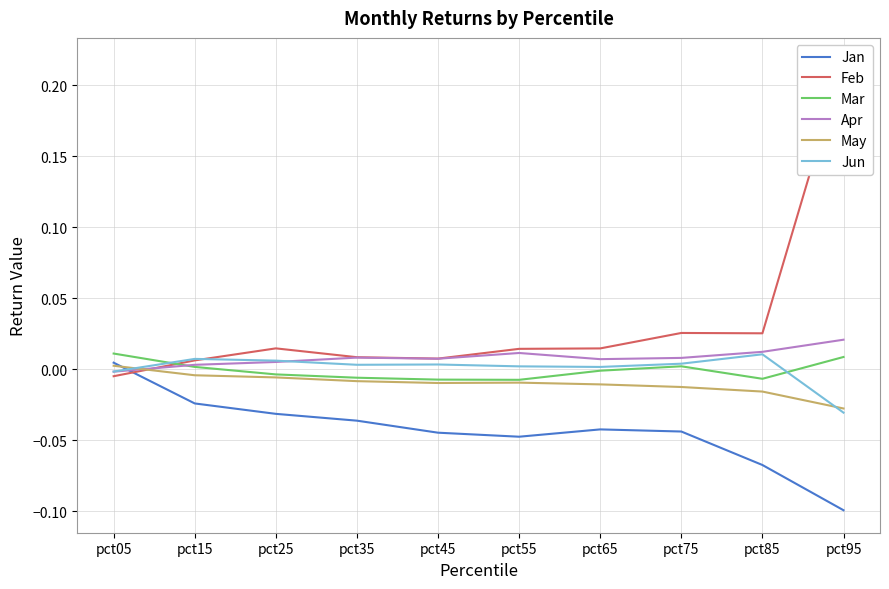

True or false: Feb has a value of 0.0 at pct35.

True